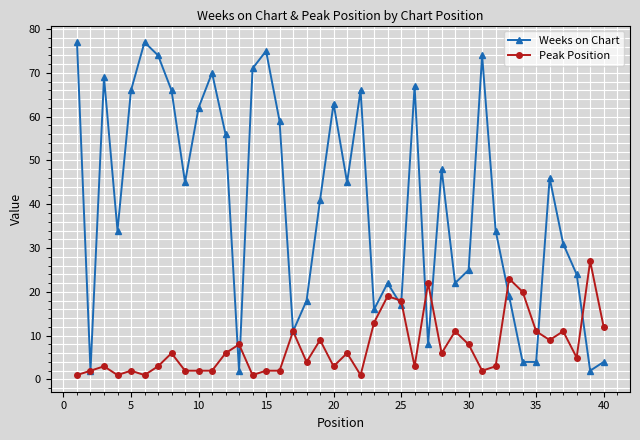

At how many categories does at least one series exceed 73?

5